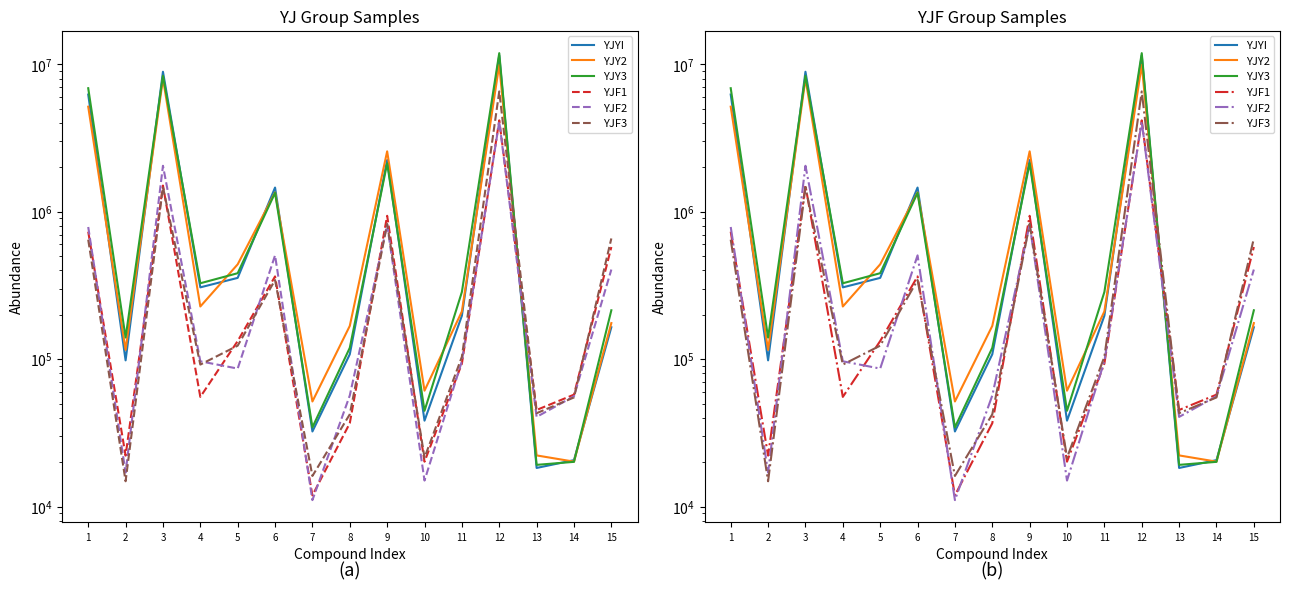

True or false: YJF1 has more than 1 interior local peaks.

True